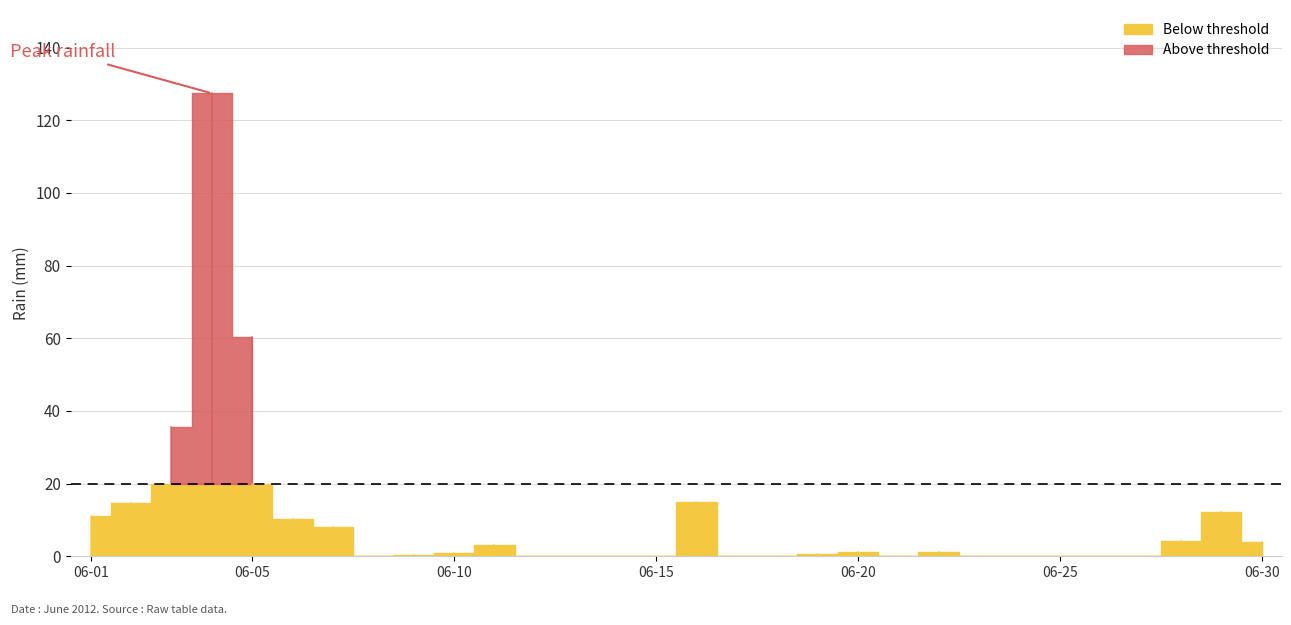

Is it true that the value at 2012-06-04 is 127.4?

True